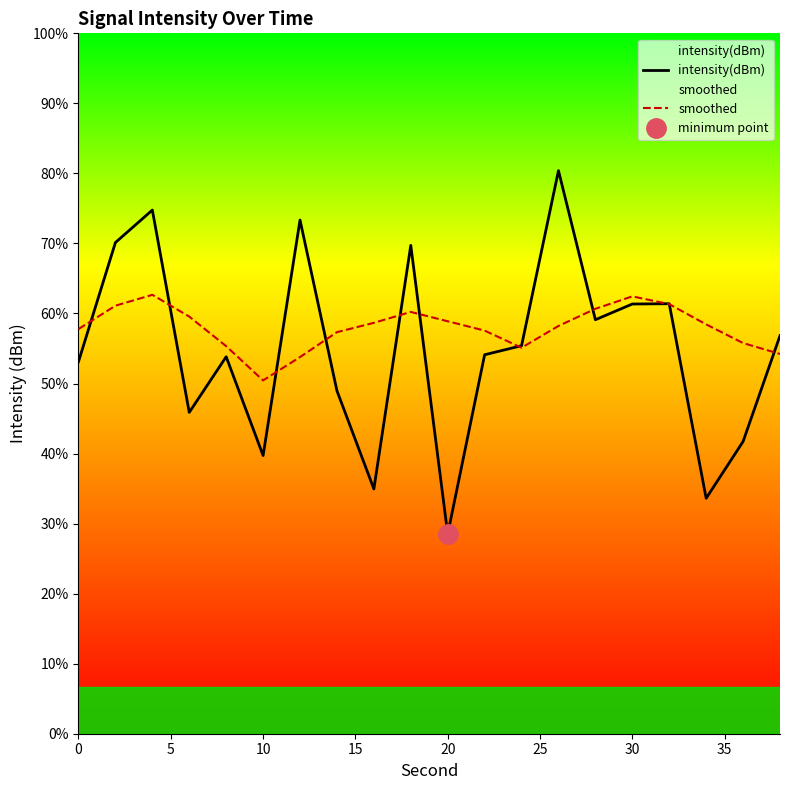

Which series ends up on top after the final intersection of intensity(dBm) and smoothed?

intensity(dBm)